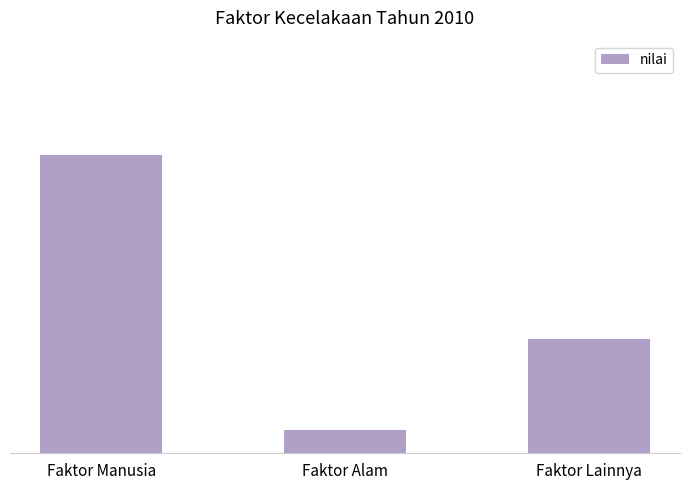

At which label is the value closest to 7?

Faktor Lainnya